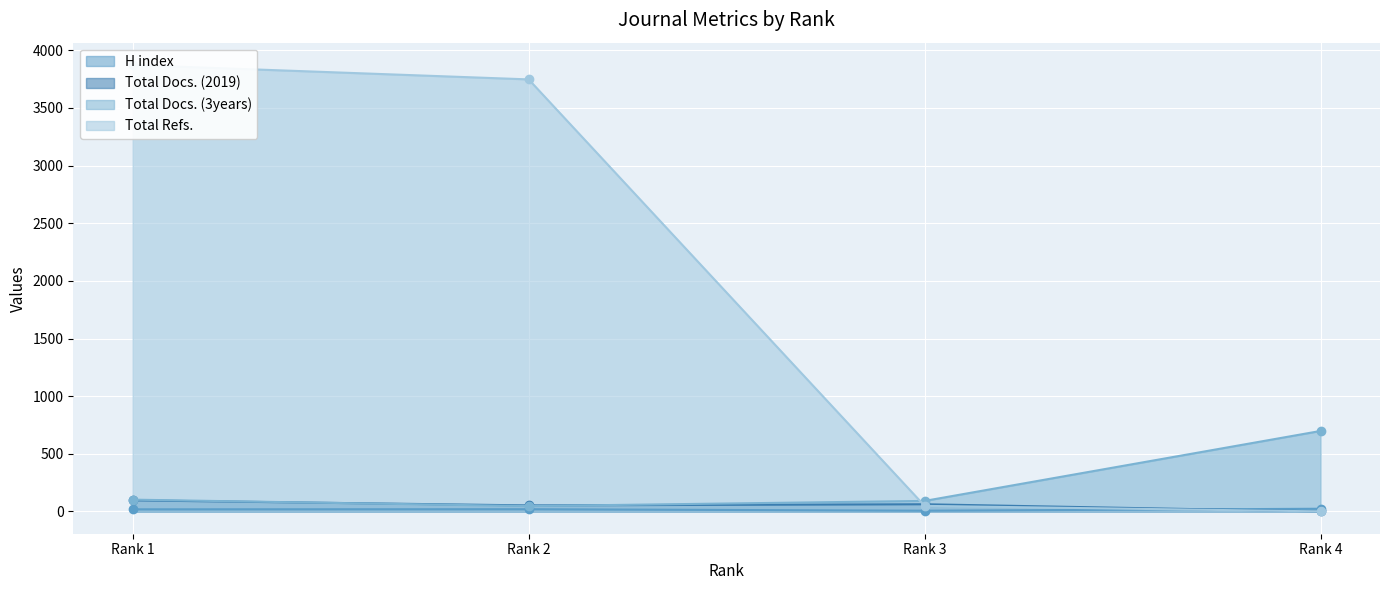

What is the value of the Total Refs. point at the 1st from the left?

3873